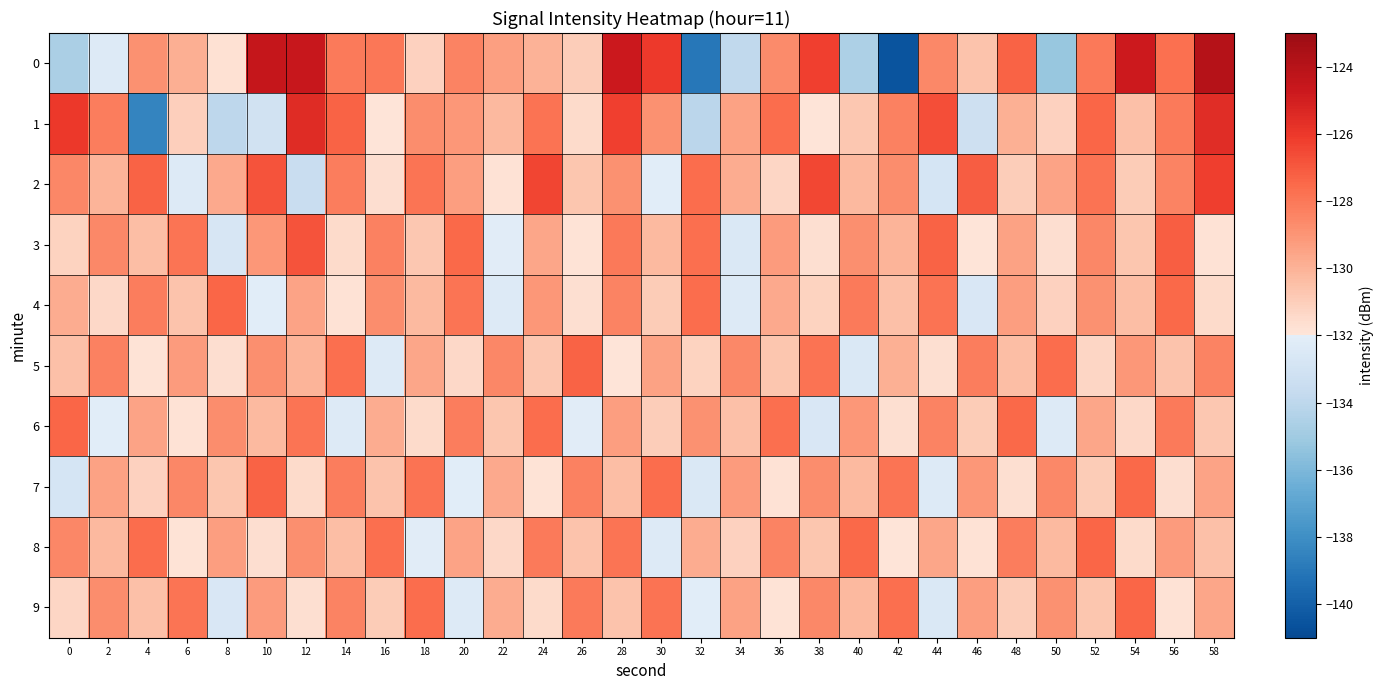

Between 18 and 20, which is larger?

20